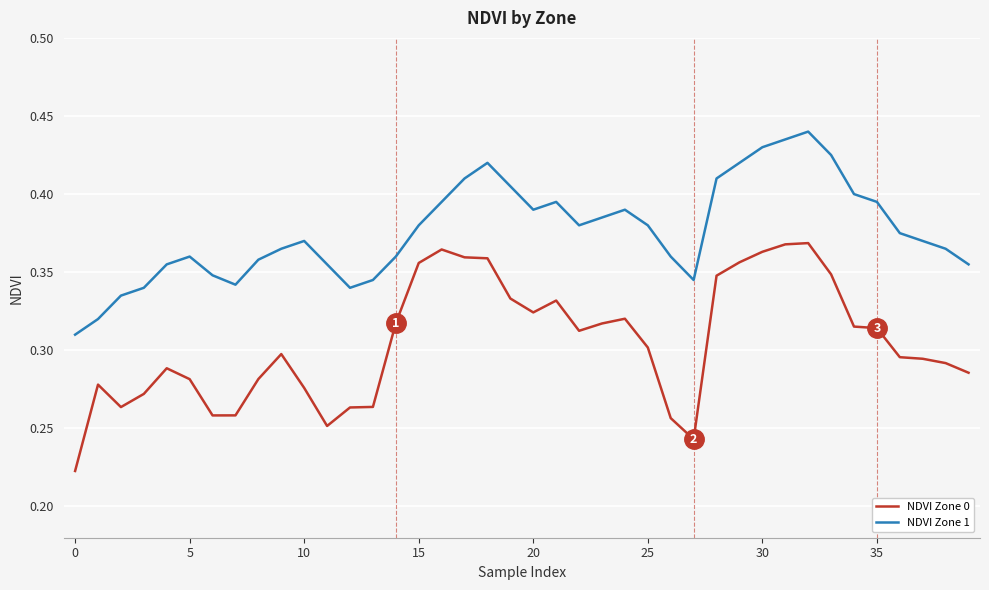

Rank the series by their maximum value, from highest to lowest.

NDVI Zone 1, NDVI Zone 0